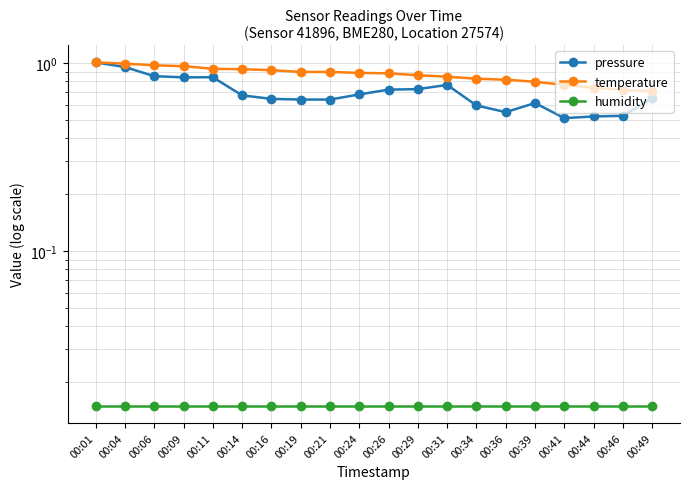

Reading left to right, extract all data points from this chart.

pressure: 1.0	1.0	0.9	0.8	0.8	0.7	0.6	0.6	0.6	0.7	0.7	0.7	0.8	0.6	0.5	0.6	0.5	0.5	0.5	0.7
temperature: 1.0	1.0	1.0	1.0	0.9	0.9	0.9	0.9	0.9	0.9	0.9	0.9	0.8	0.8	0.8	0.8	0.8	0.7	0.7	0.7
humidity: 0.0	0.0	0.0	0.0	0.0	0.0	0.0	0.0	0.0	0.0	0.0	0.0	0.0	0.0	0.0	0.0	0.0	0.0	0.0	0.0